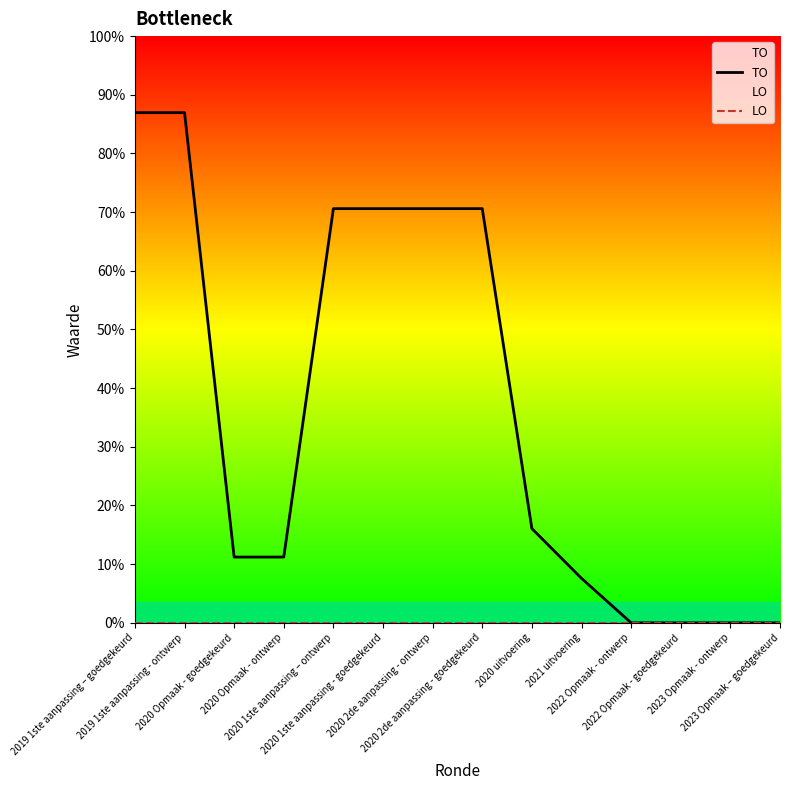

Which series has the largest range (max minus min)?

TO